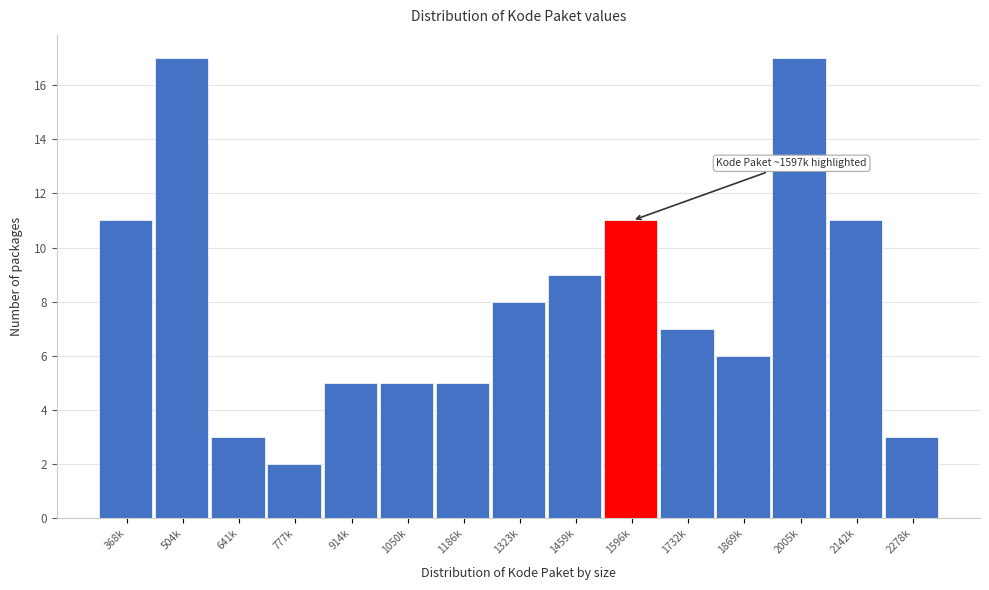

Reading left to right, list all the values displayed in this chart.

368k=11	504k=17	641k=3	777k=2	914k=5	1050k=5	1186k=5	1323k=8	1459k=9	1596k=11	1732k=7	1869k=6	2005k=17	2142k=11	2278k=3